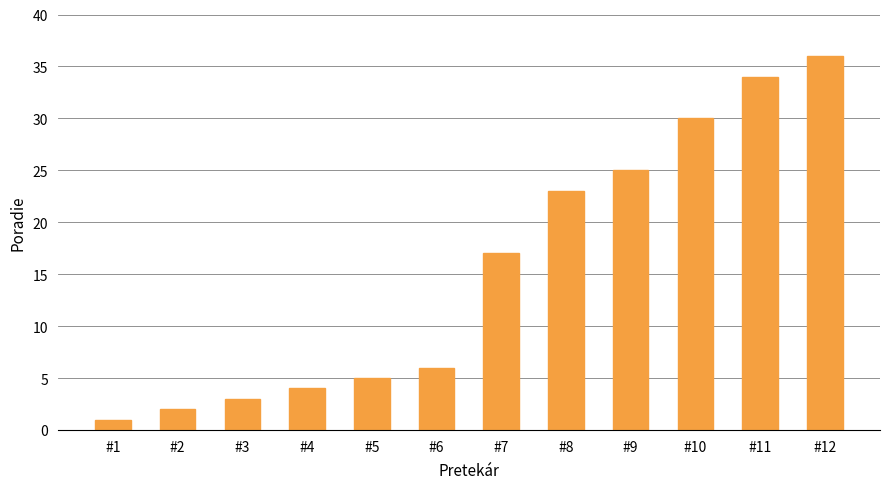

Reading left to right, what are all the values shown in this chart?

#1=1	#2=2	#3=3	#4=4	#5=5	#6=6	#7=17	#8=23	#9=25	#10=30	#11=34	#12=36